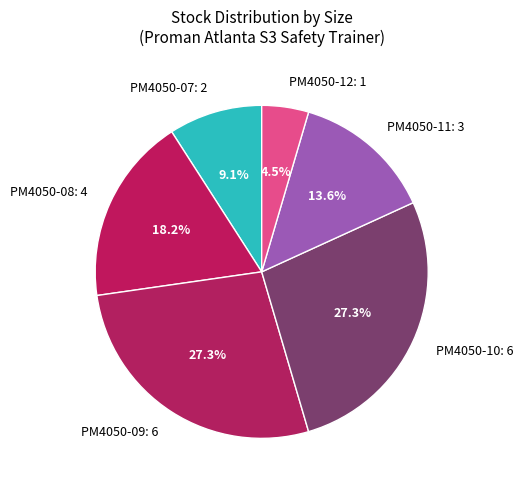

Does PM4050-08 account for over 50% of the chart?

No